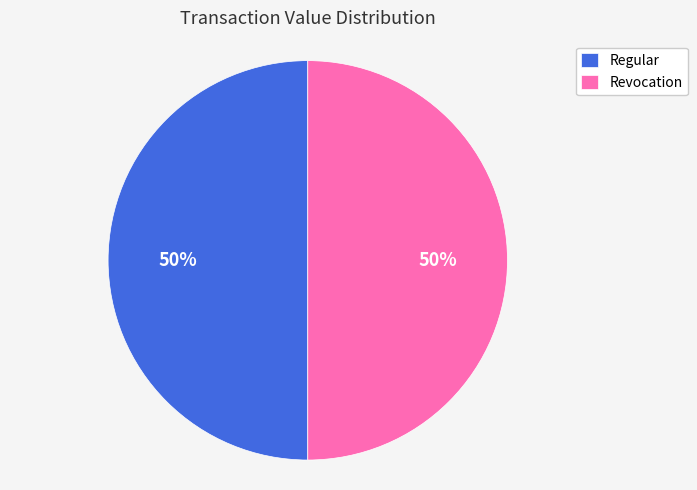

True or false: Revocation accounts for 50% of the total.

True